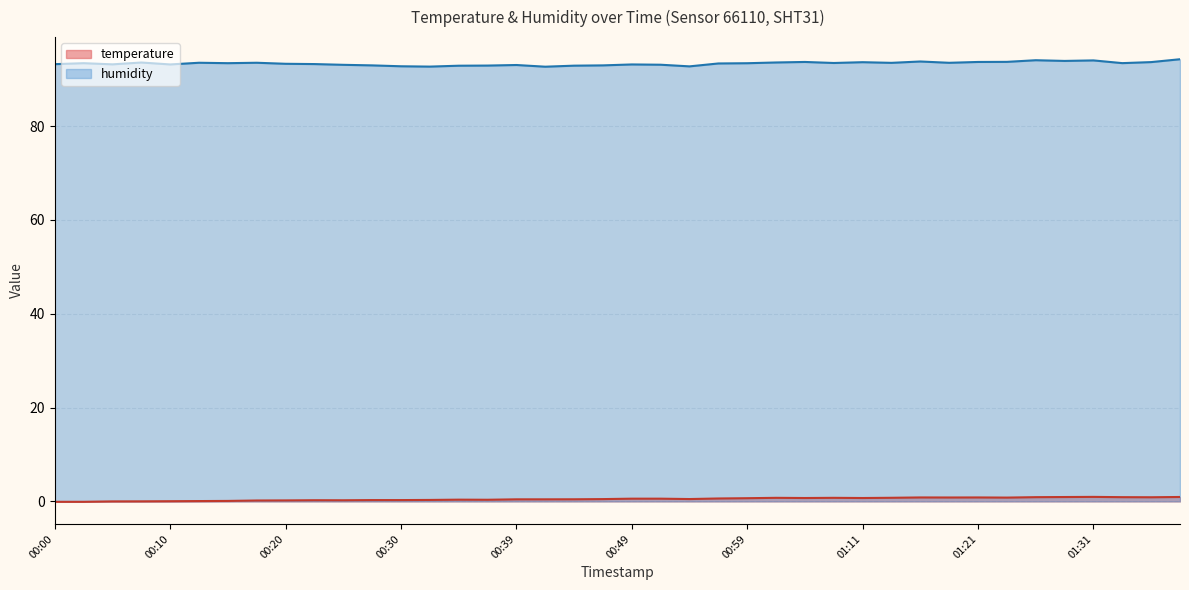

Rank the series at 01:06 from highest to lowest value.

humidity, temperature